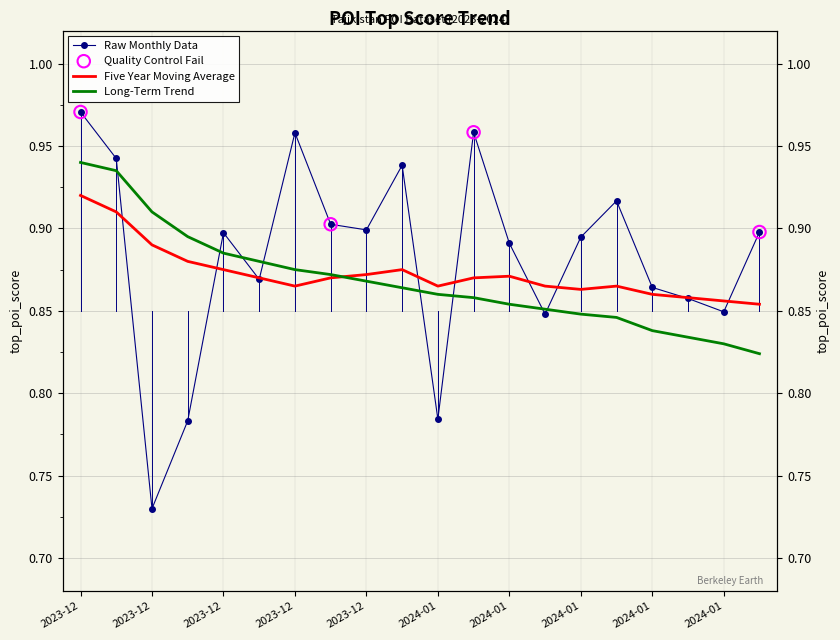

Which series has the largest total across all categories?

Raw Monthly Data